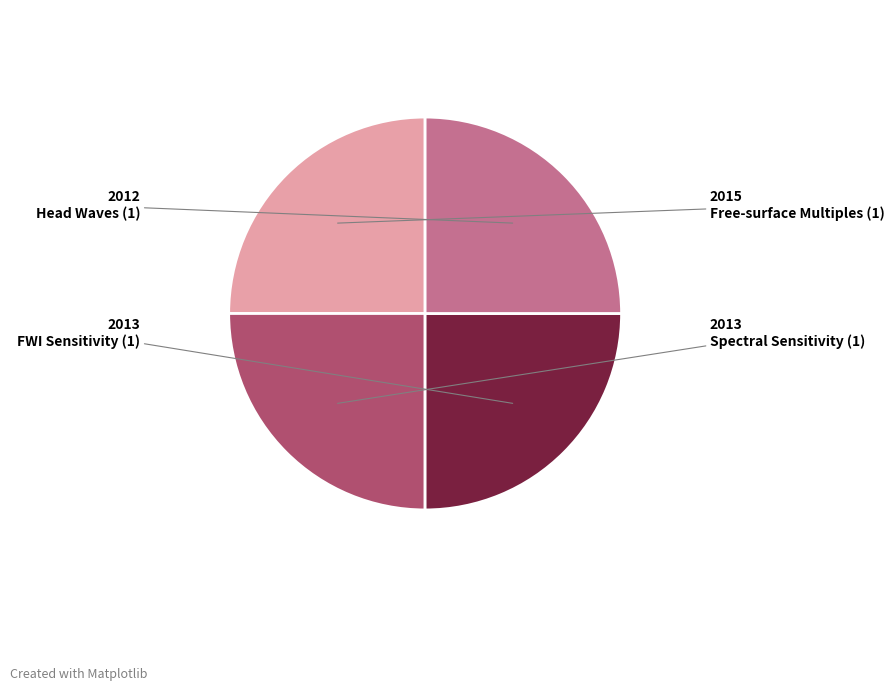

How many segments does this pie chart have?

4